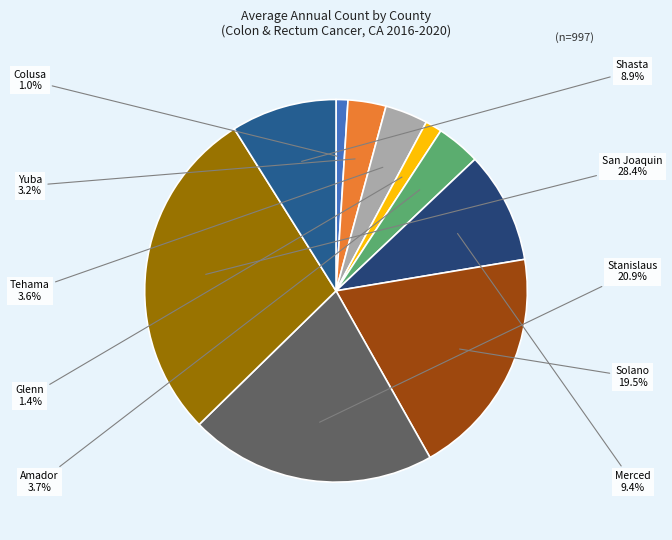

How many slices are in this pie chart?

10